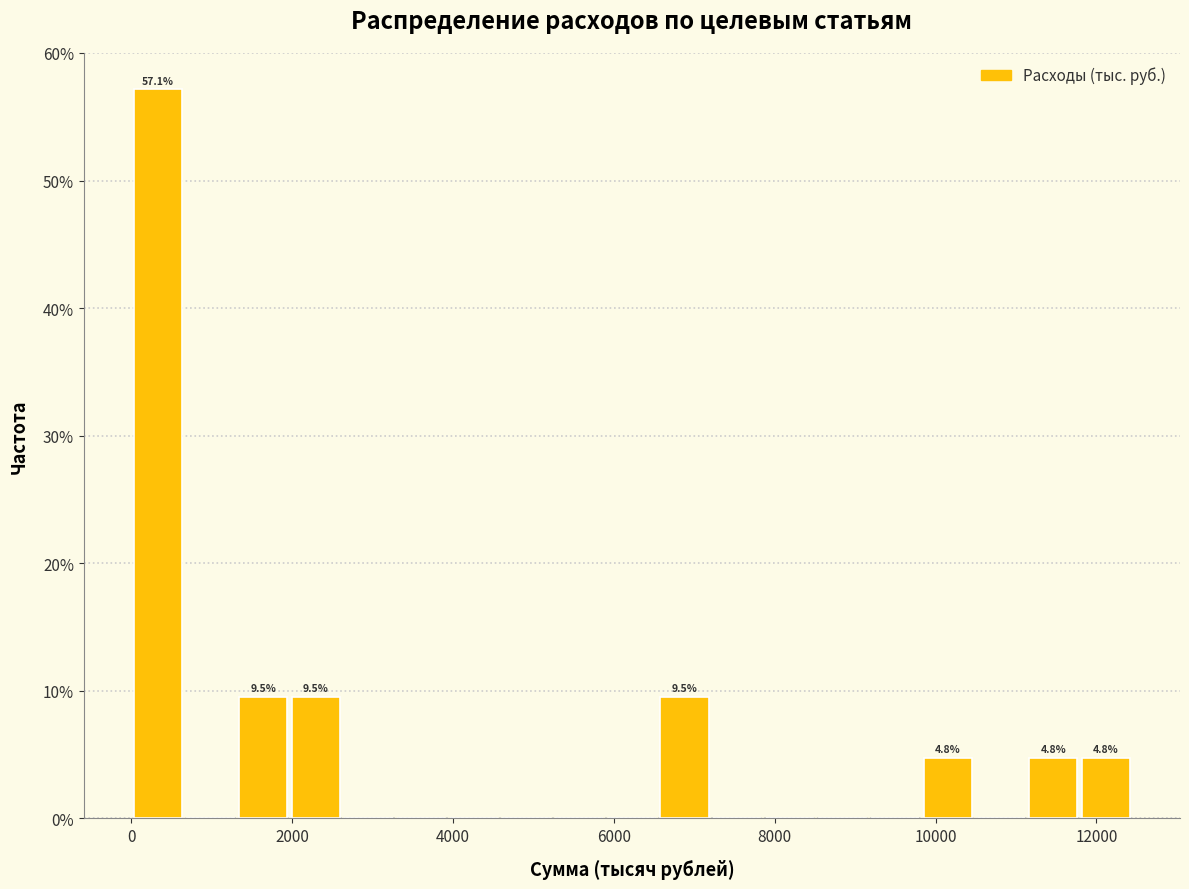

Read against the x-axis, roughly where is the centre of the tallest bar?

400